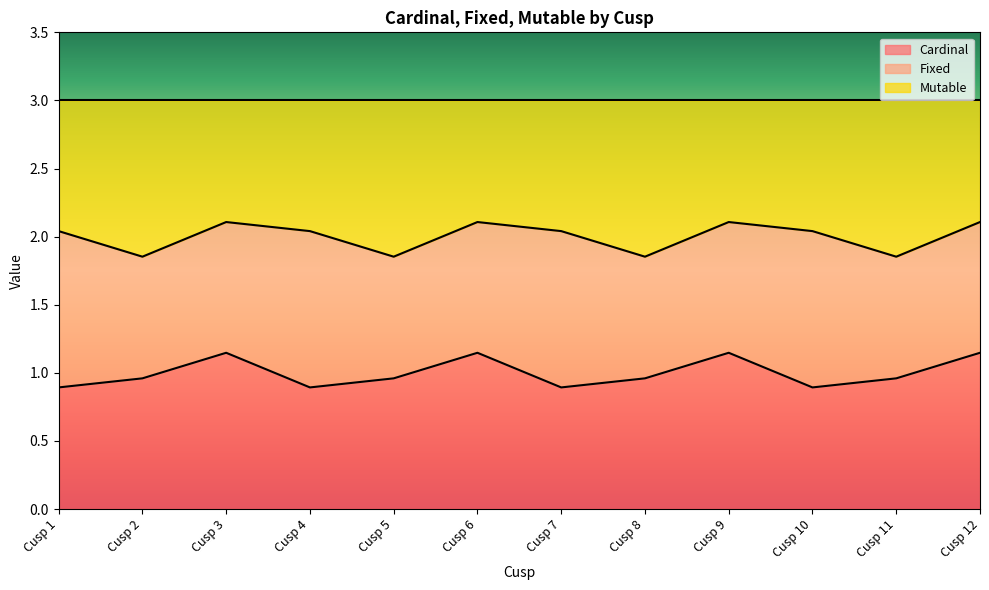

True or false: Cardinal has a value of 2.0 at Cusp 3.

False